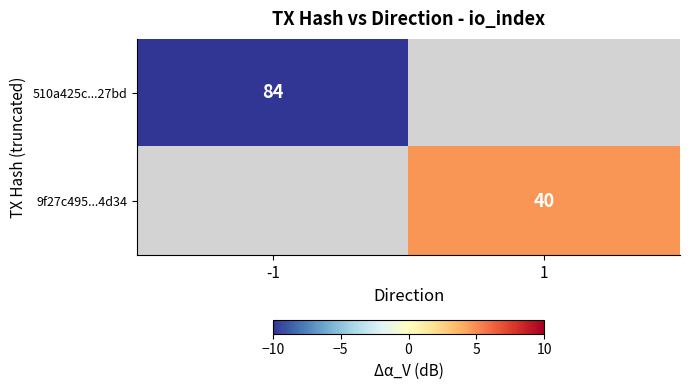

True or false: 9f27c495...4d34 has a value of 16 at 1.

False